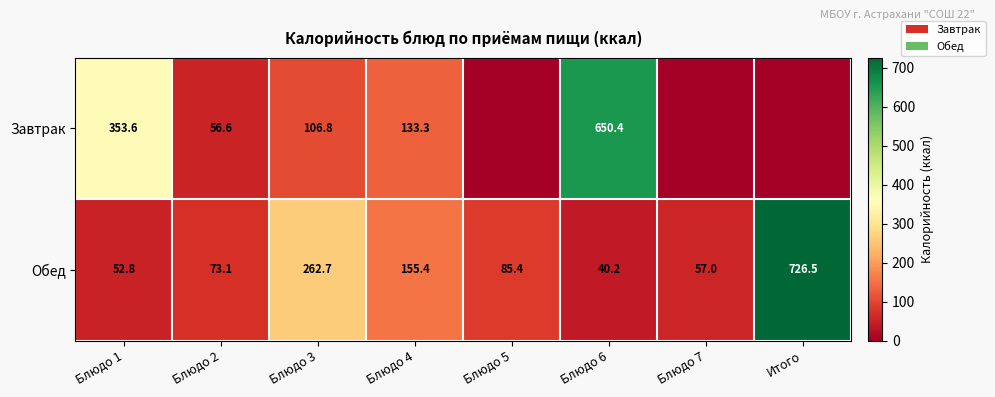

How many values in the Обед series are below 85?

4